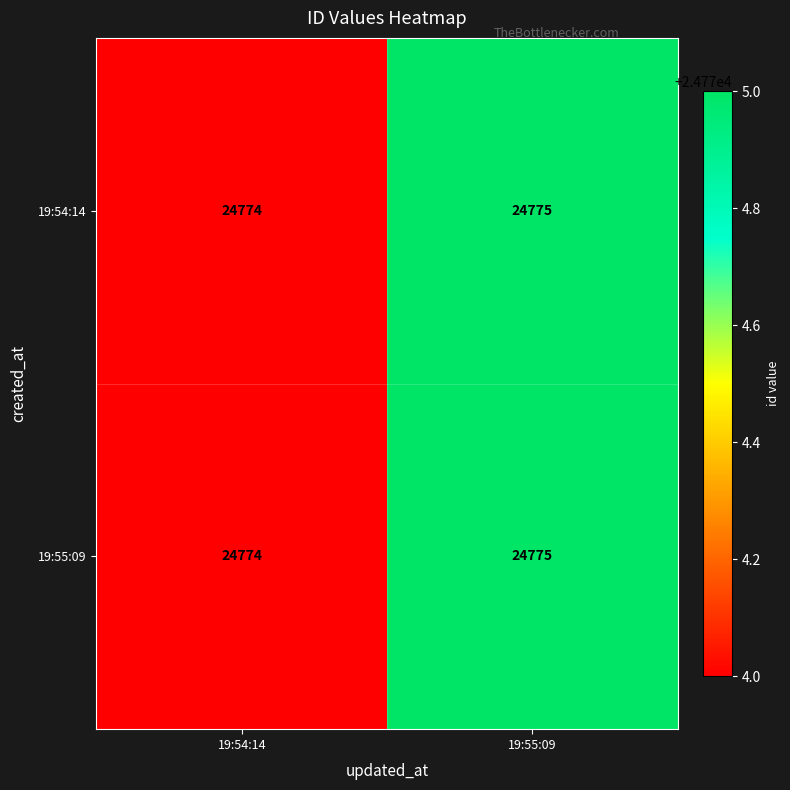

Reading left to right, extract all data points from this chart.

19:54:14: 24774	24775
19:55:09: 24774	24775